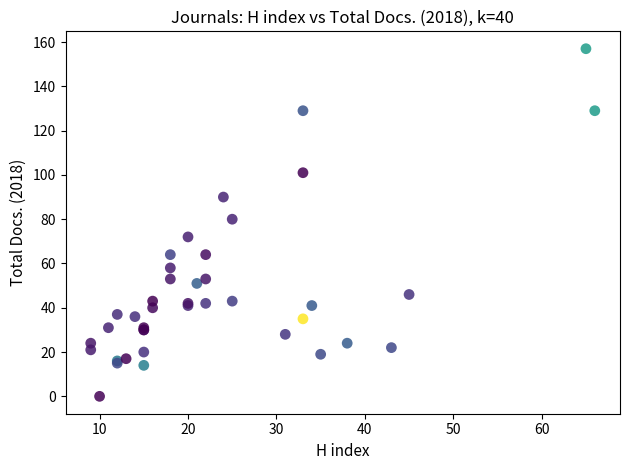

What Y value in the scatter plot is closest to 78?

80